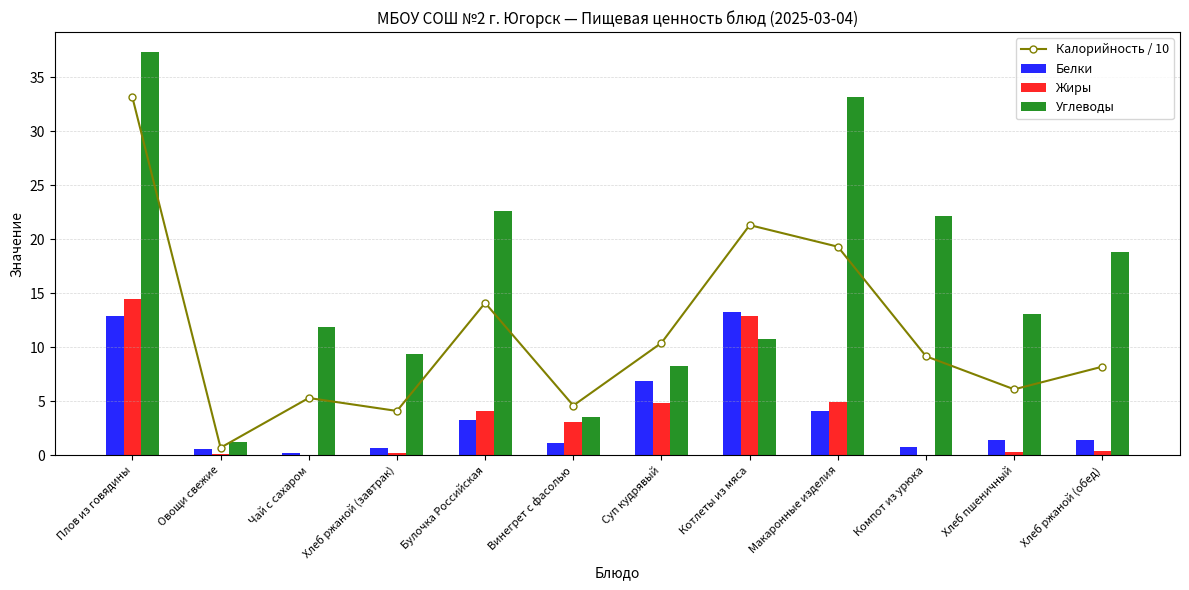

Which series has the largest total across all categories?

Углеводы